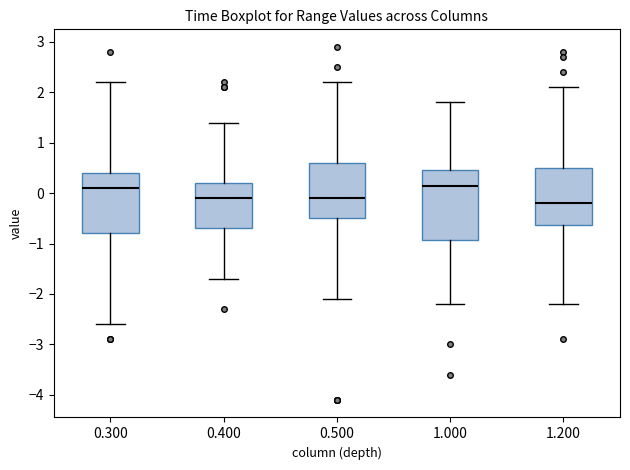

Which box is the tallest, from its lower edge to its upper edge?

1.000